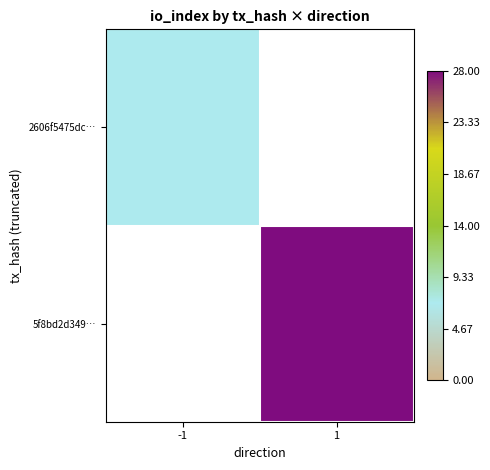

List the series in order of their overall mean, highest first.

2606f5475dc…, 5f8bd2d349…